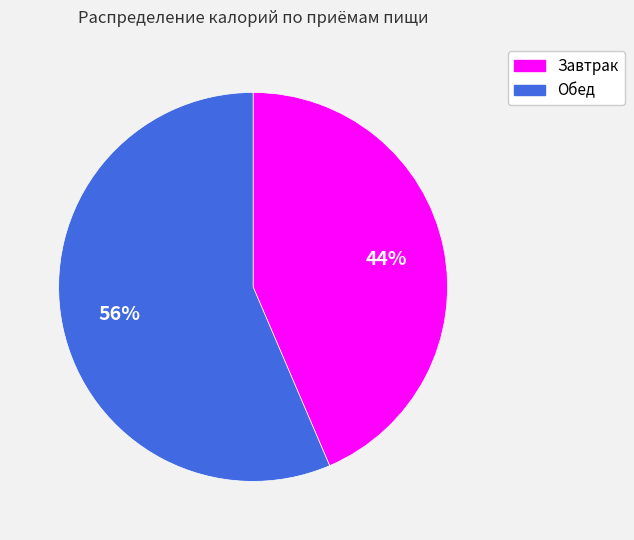

Which category accounts for the majority?

Обед